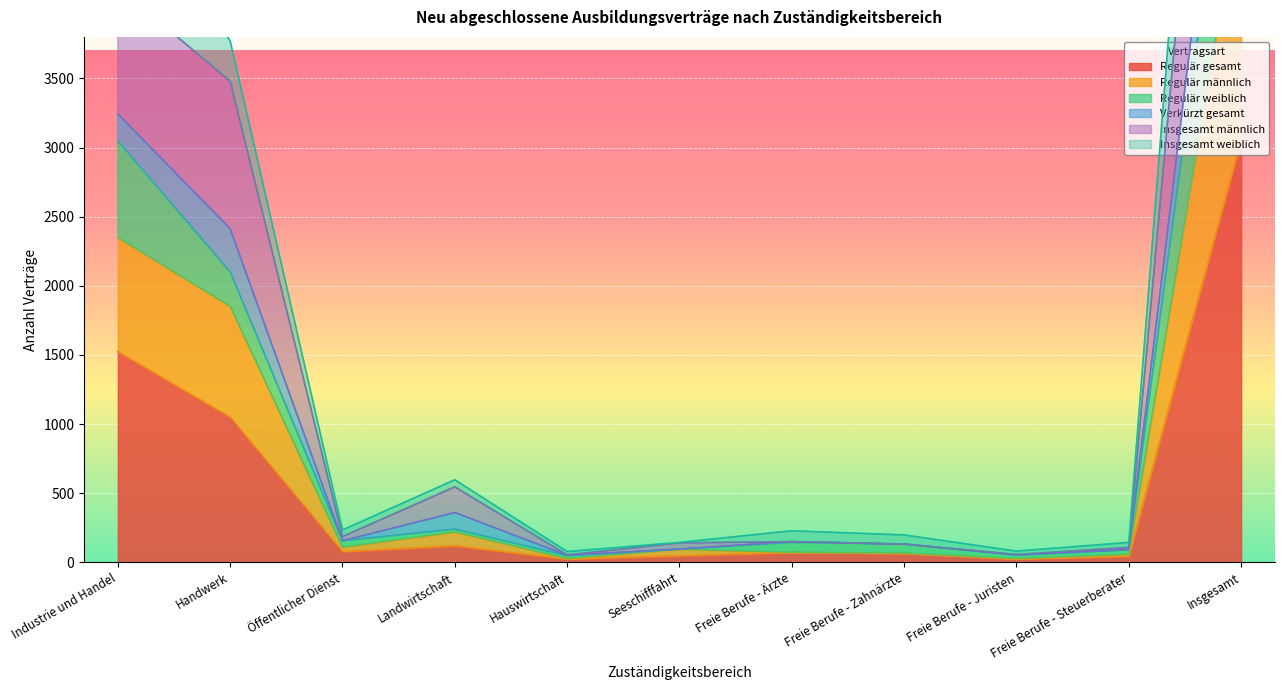

Which series has the largest range (max minus min)?

Regulär männlich